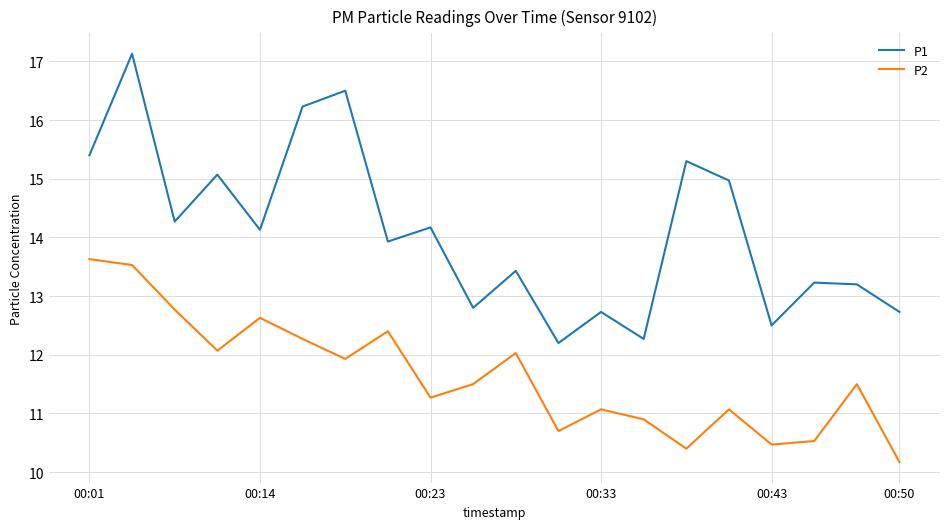

True or false: P2 and P1 intersect in this chart.

False